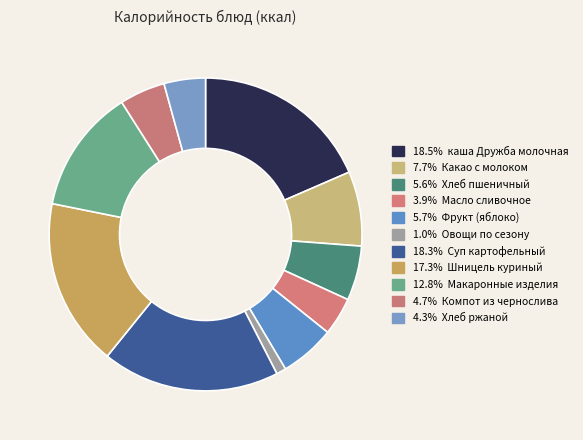

Is there any slice that represents more than half of the pie?

No